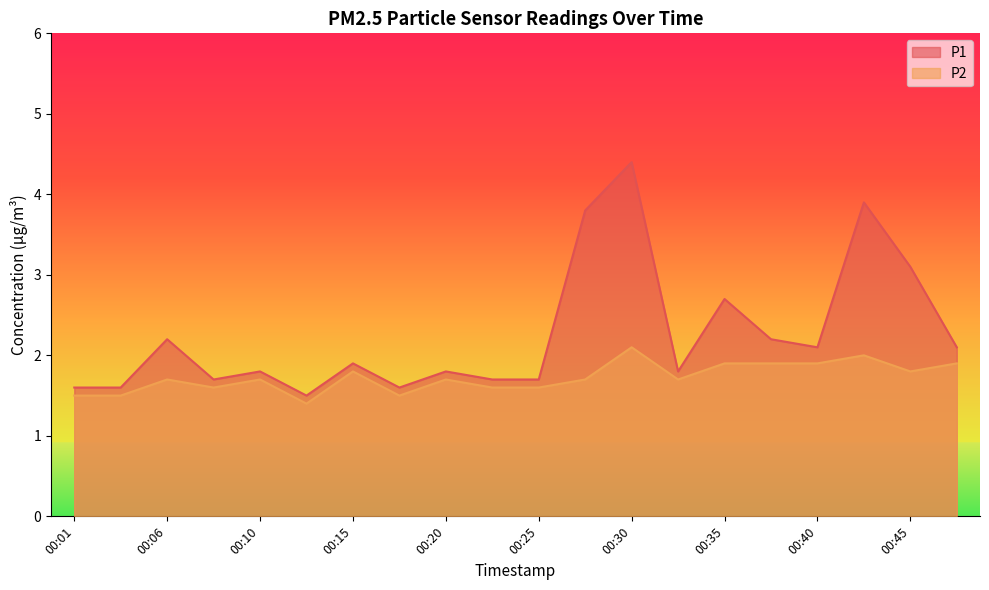

What is the total value across all series at 00:47?

4.0